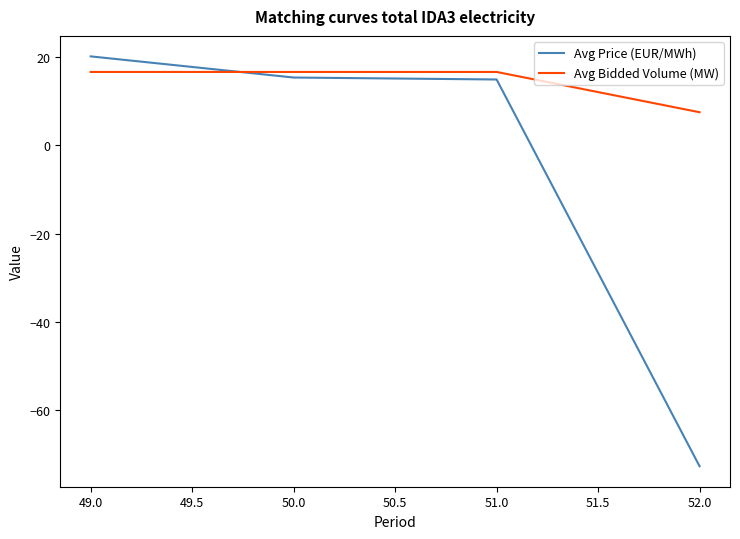

What position from the right is 49.0?

4